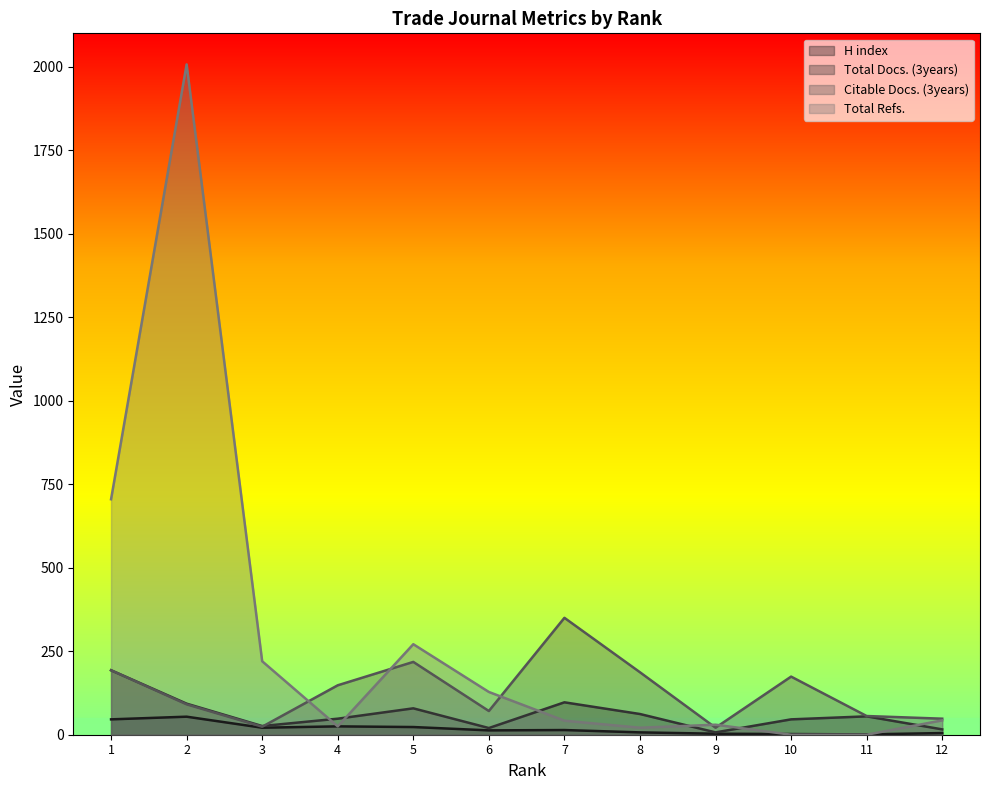

Rank the series by their average value, from highest to lowest.

Total Refs., Citable Docs. (3years), Total Docs. (3years), H index